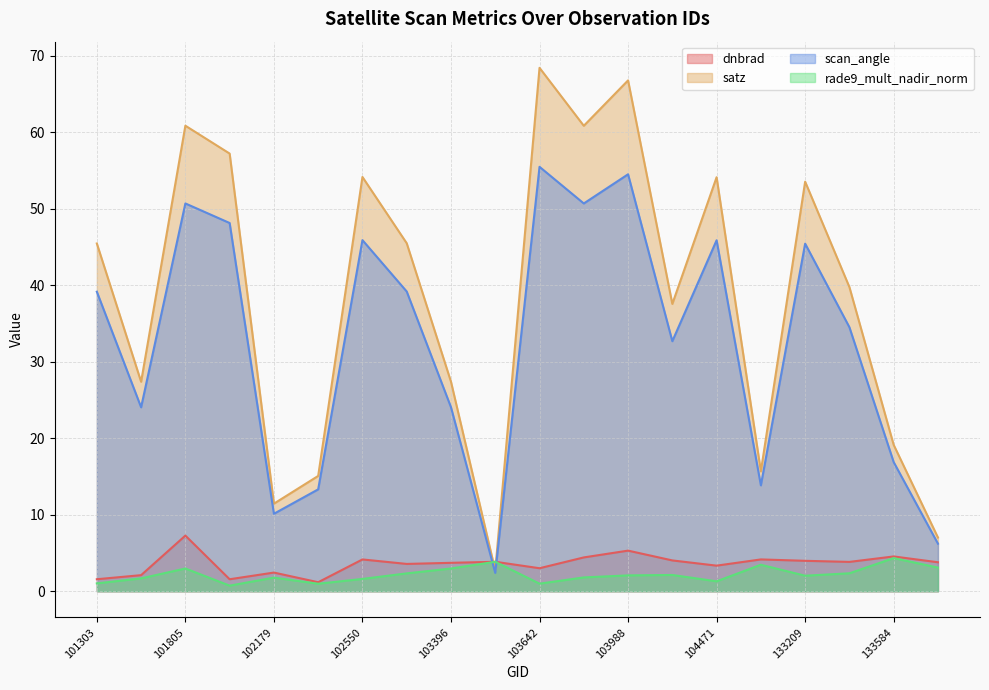

Between 133584 and 132847, which is larger?

133584